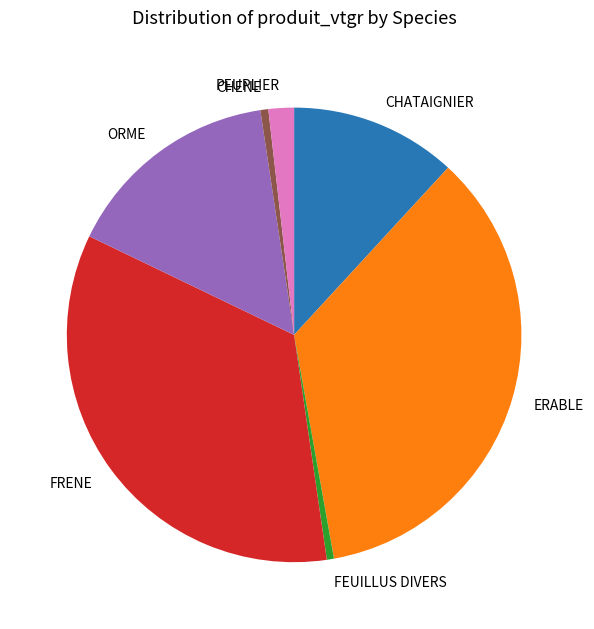

Combined, do ERABLE and FRENE account for over 50%?

Yes